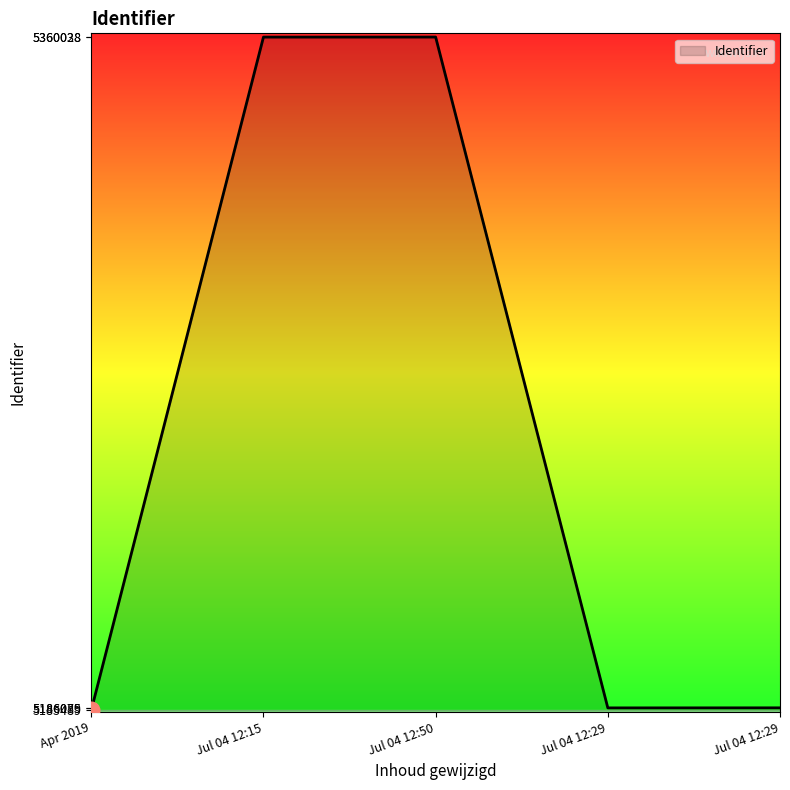

How many distinct data groups are displayed?

1